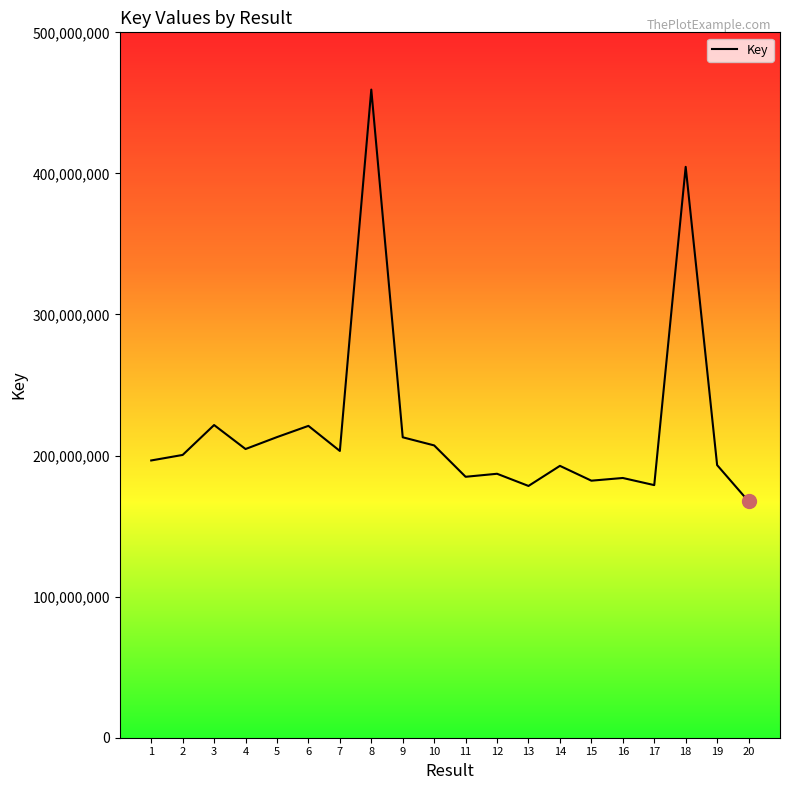

Read the value at 14, to the nearest 50.

192706800